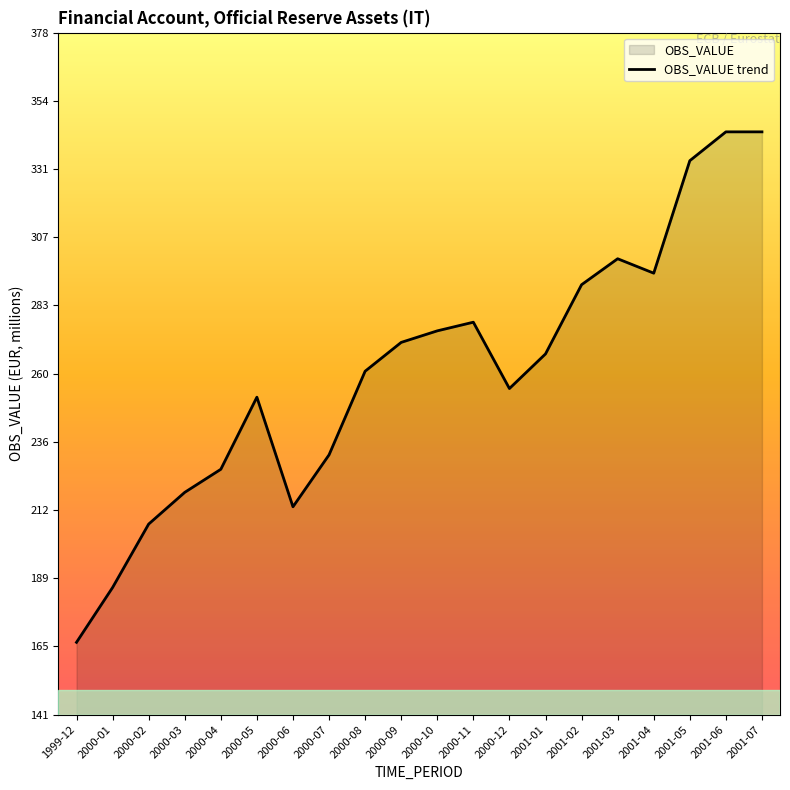

What is the change in value from 2000-04 to 2000-09?

+44